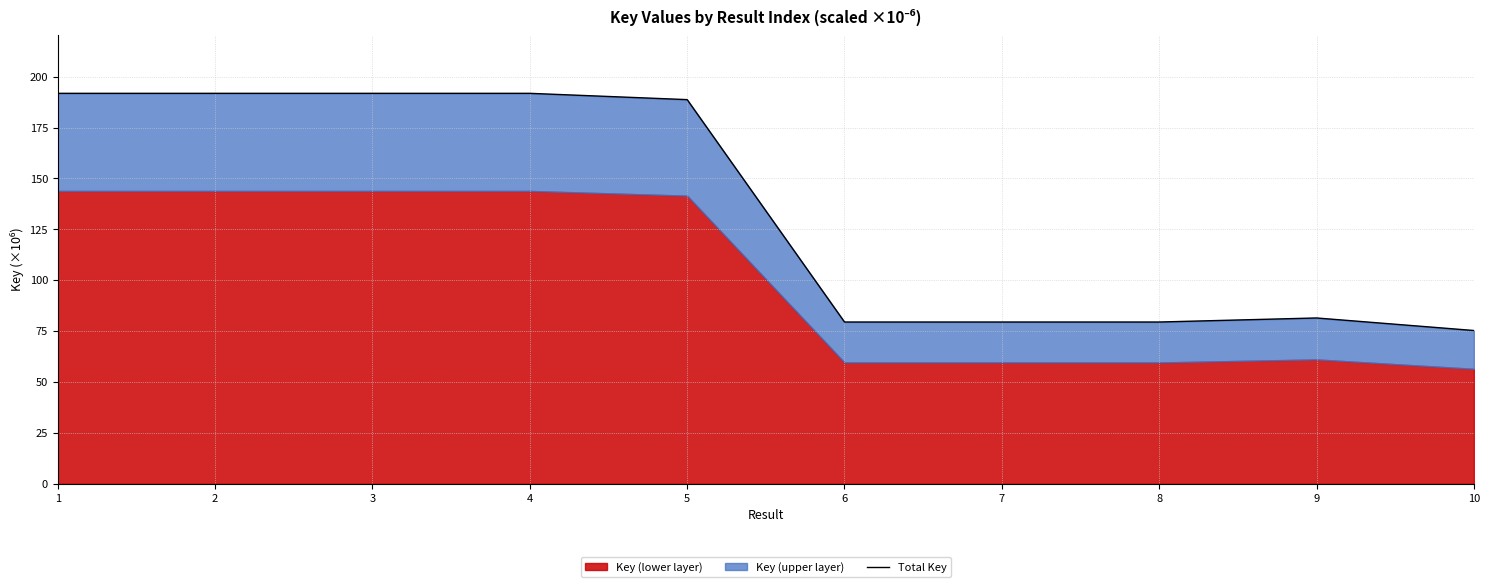

What is the approximate value at 7?

79.5